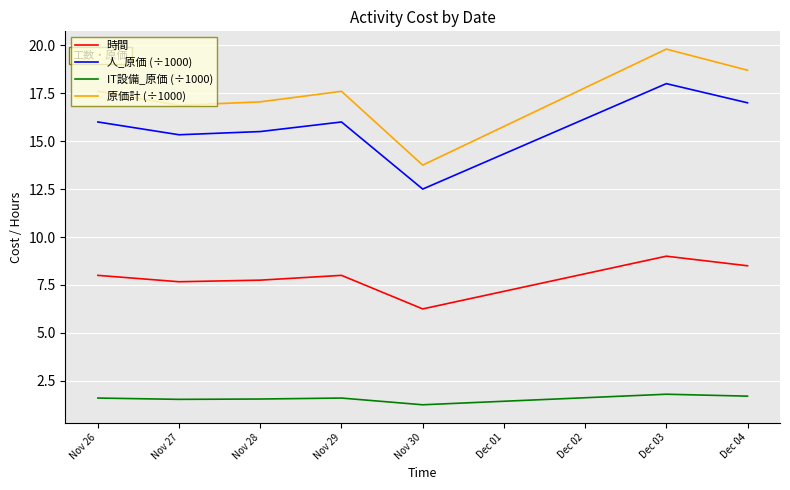

What is the difference between the maximum and minimum values in the 人_原価 (÷1000) series?

5.5